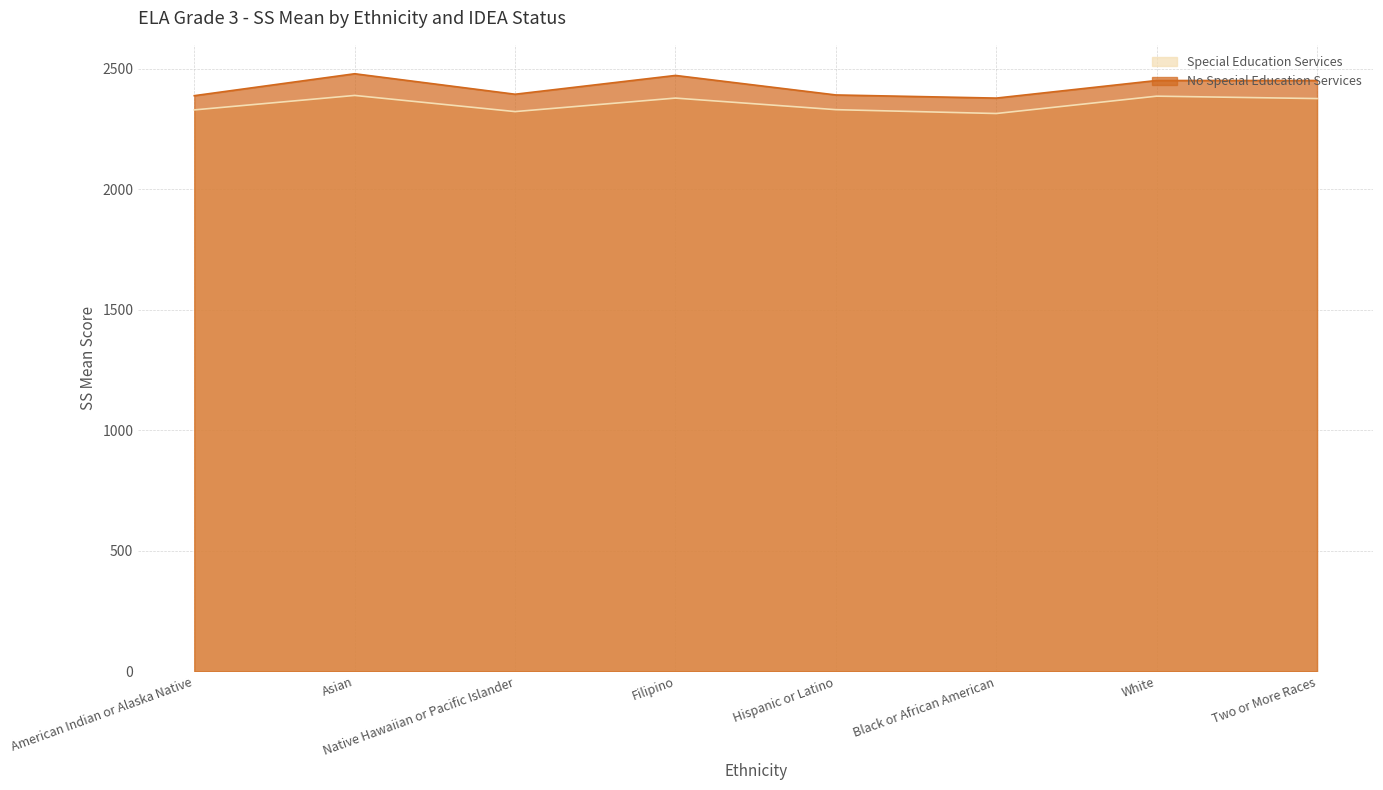

At which category does the chart reach its peak across all series?

Asian